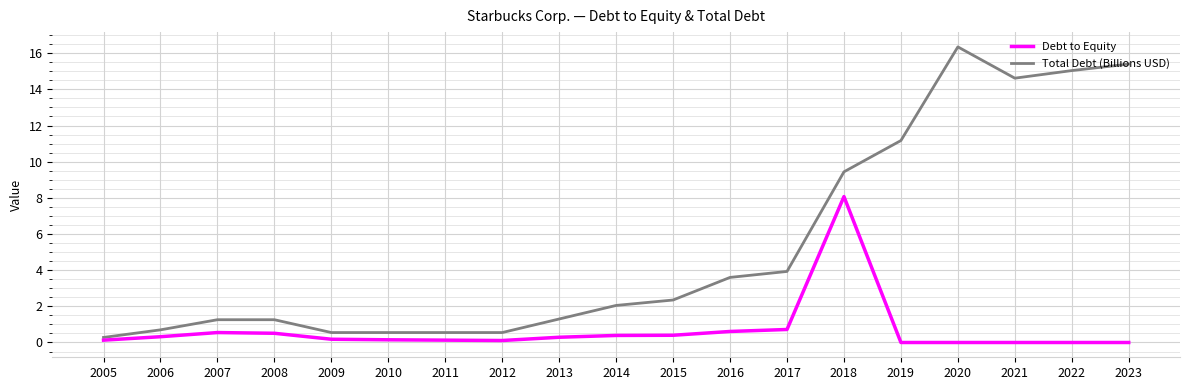

True or false: Debt to Equity and Total Debt (Billions USD) cross at least once.

False